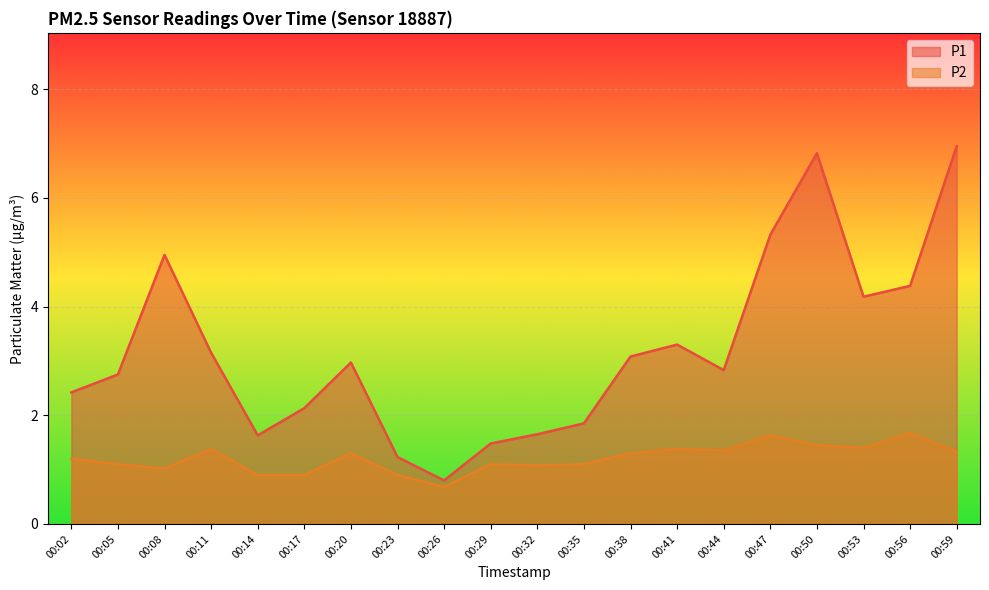

What is the difference between the second highest and second lowest values in the P2 series?

0.7